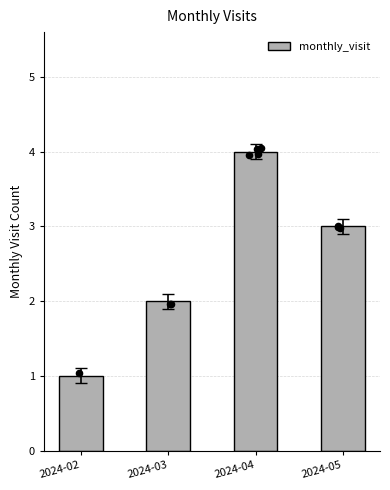

Between 2024-02 and 2024-03, which is larger?

2024-03